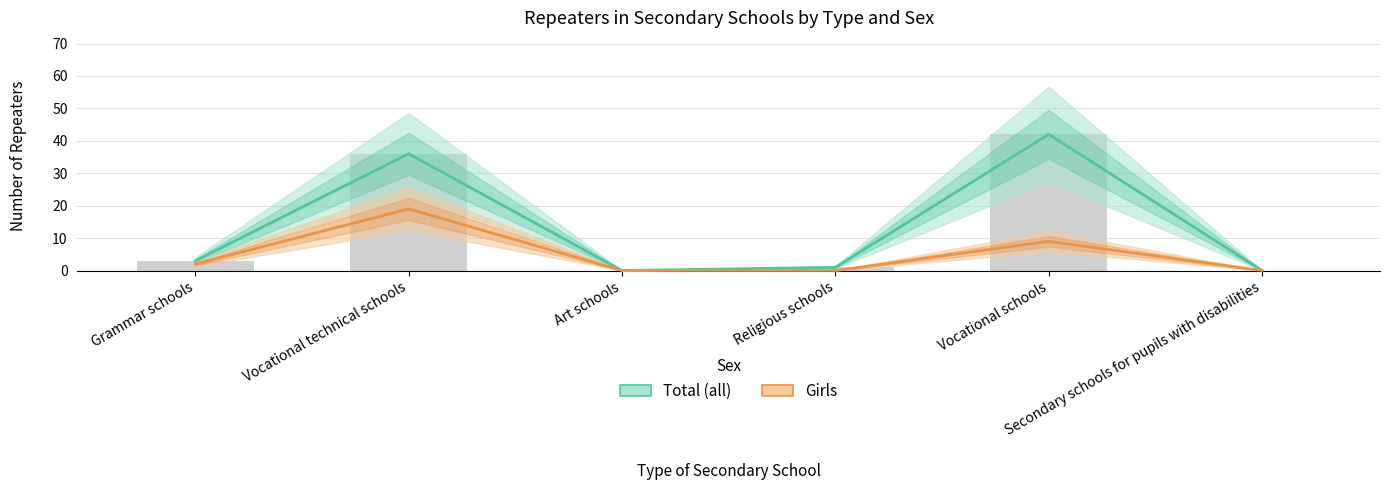

Reading right to left, extract all data points from this chart.

Total (all): Secondary schools for pupils with disabilities=0	Vocational schools=42	Religious schools=1	Art schools=0	Vocational technical schools=36	Grammar schools=3
Girls: Secondary schools for pupils with disabilities=0	Vocational schools=9	Religious schools=0	Art schools=0	Vocational technical schools=19	Grammar schools=2